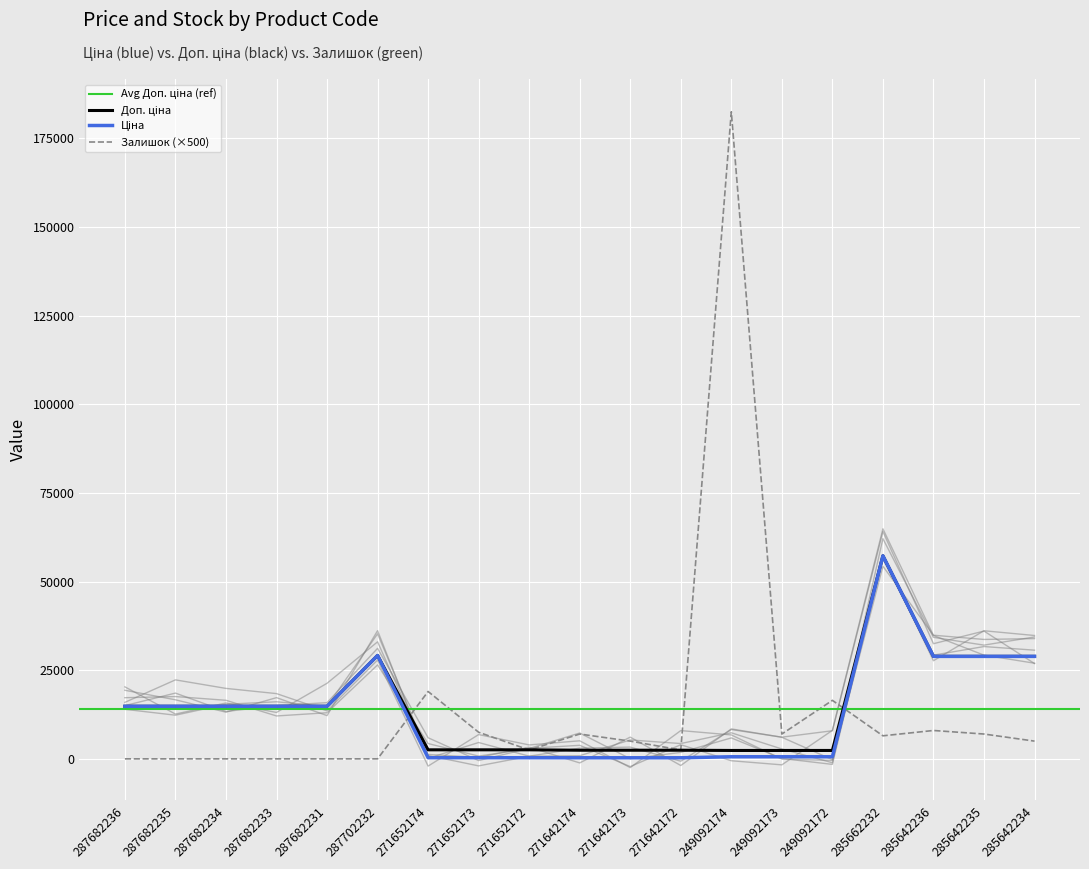

What is the difference between the maximum and minimum values in the Залишок series?

182500.0